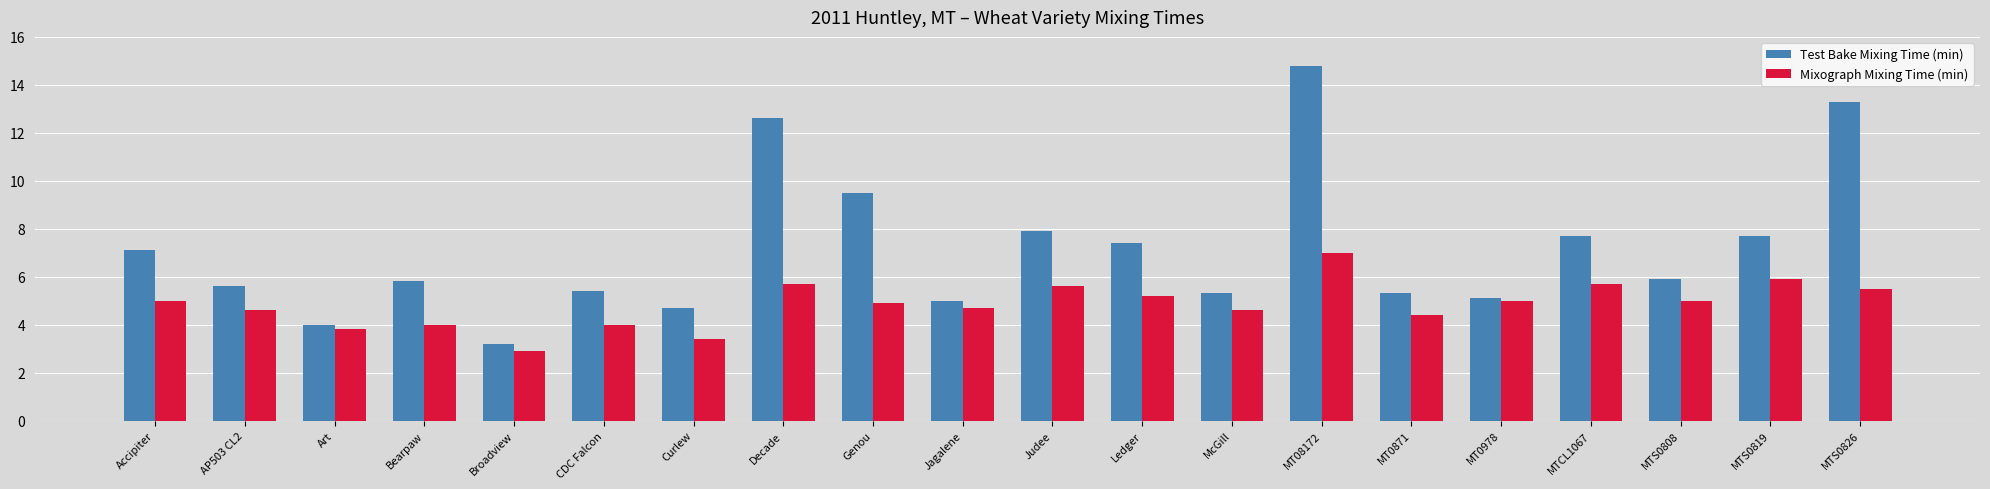

Which series has the largest total across all categories?

Test Bake Mixing Time (min)